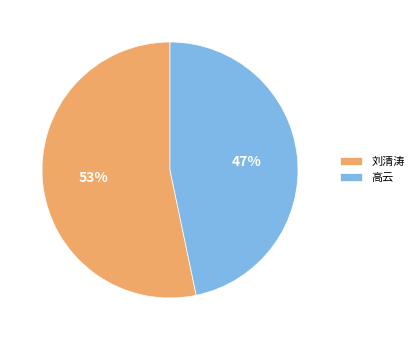

To the nearest percent, what is the combined percentage of 刘清涛 and 高云?

100%